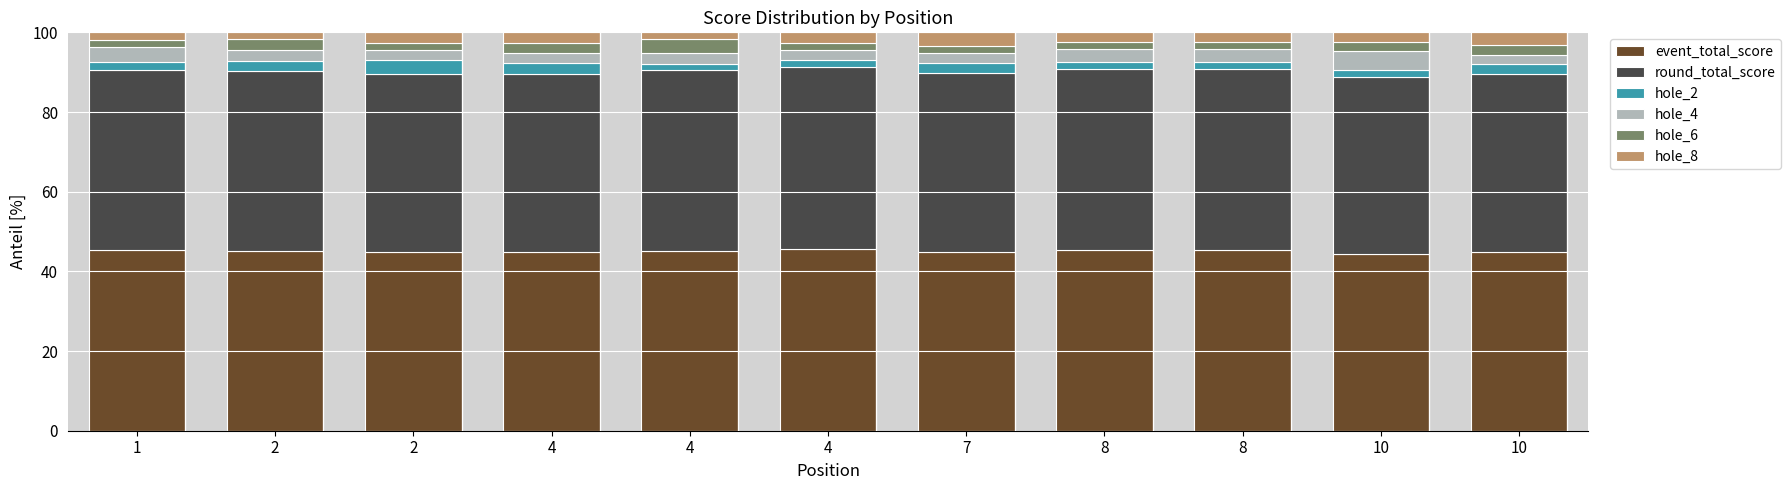

Count the number of categories in the chart.

11